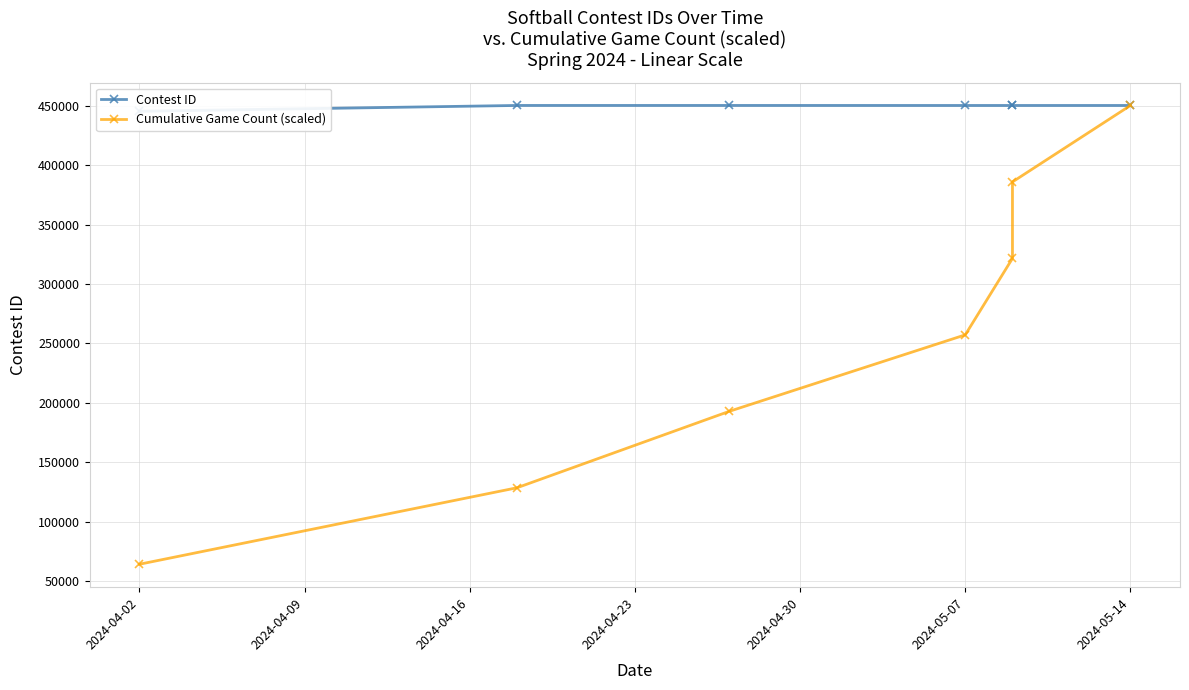

What are all the series names shown in the legend?

Contest ID, Cumulative Game Count (scaled)